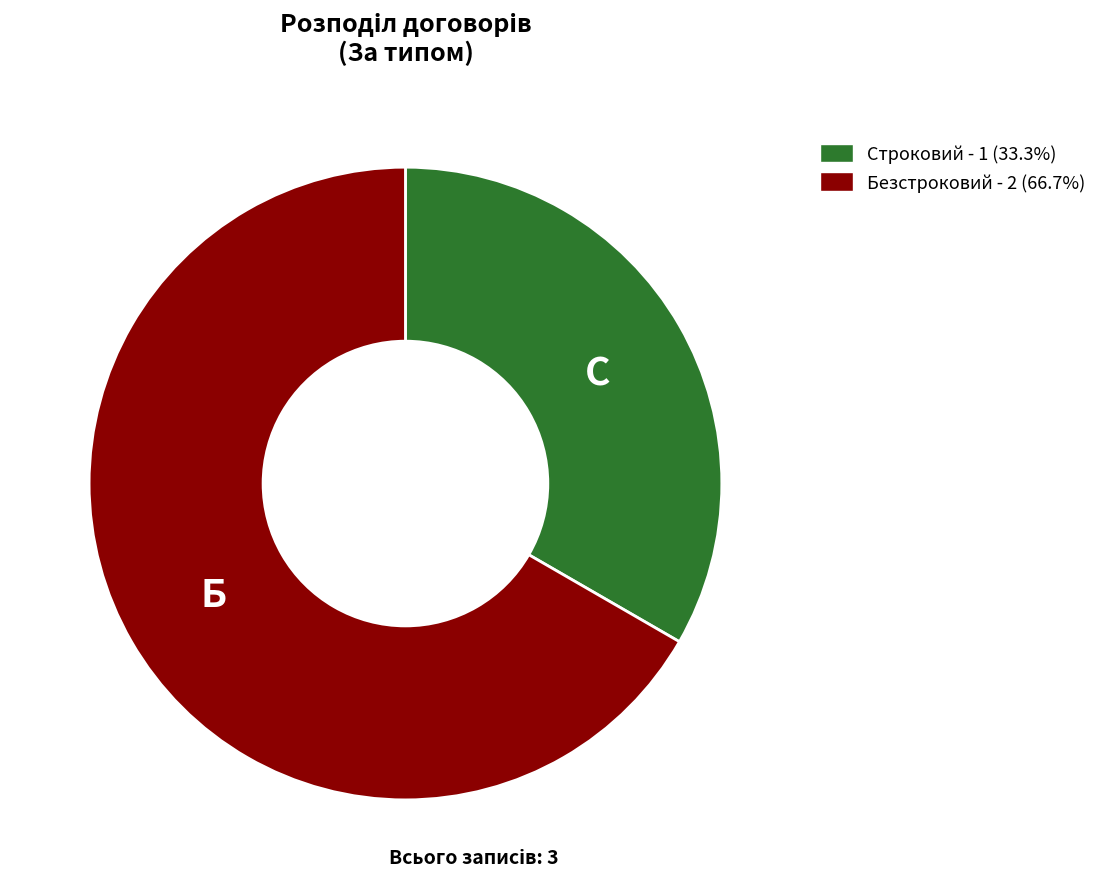

True or false: Строковий accounts for 45% of the total.

False